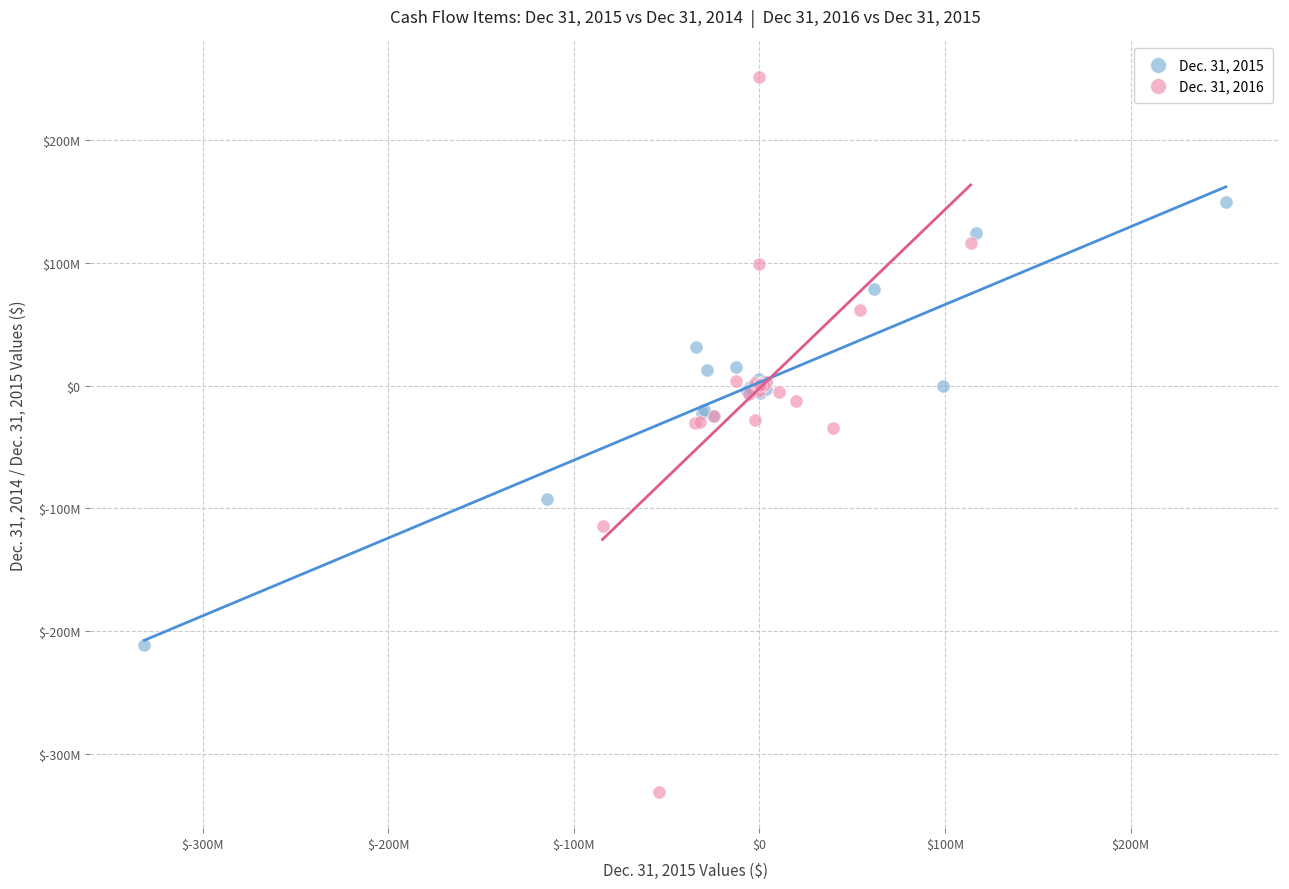

What are all the series names shown in the legend?

Dec. 31, 2015, Dec. 31, 2016